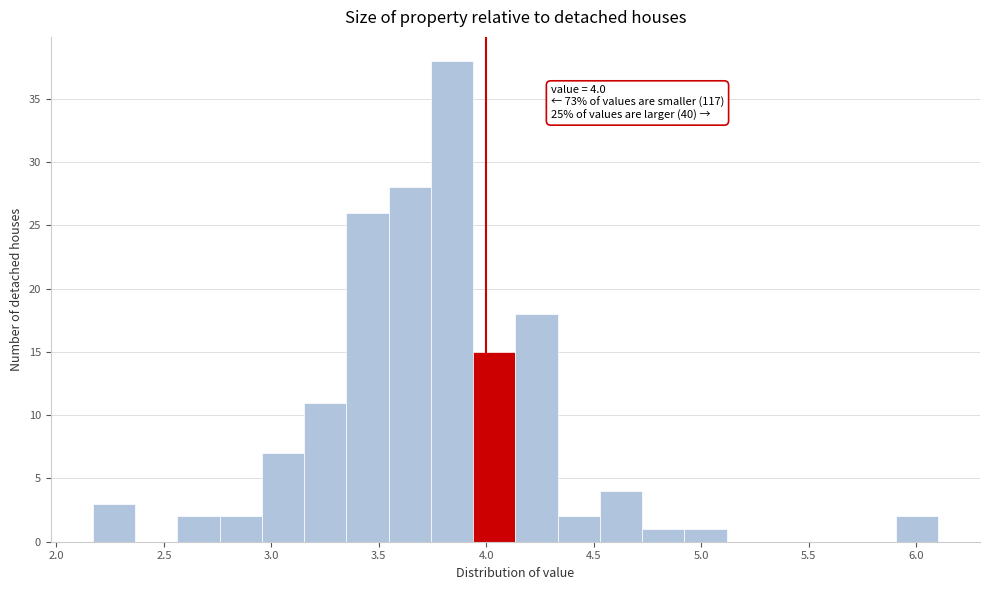

Read against the x-axis, roughly where is the centre of the tallest bar?

3.85